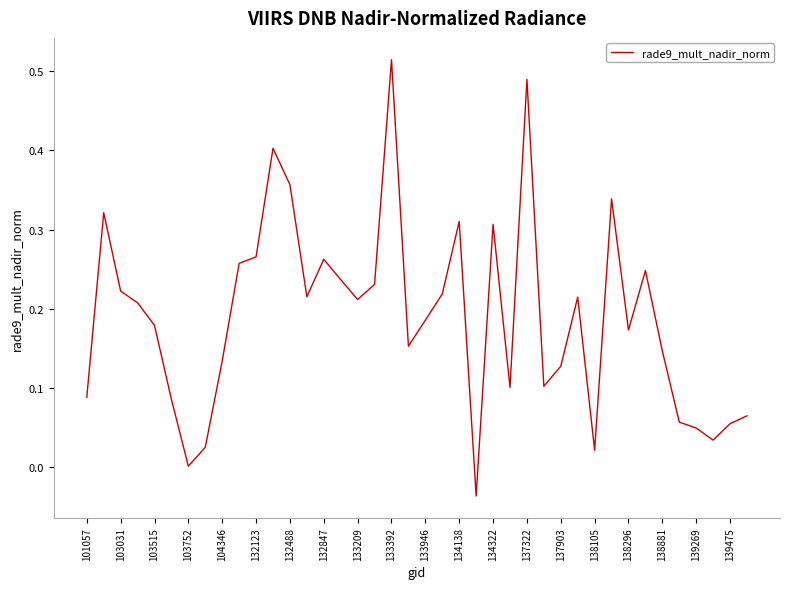

What is the difference between the maximum and minimum values?

0.6